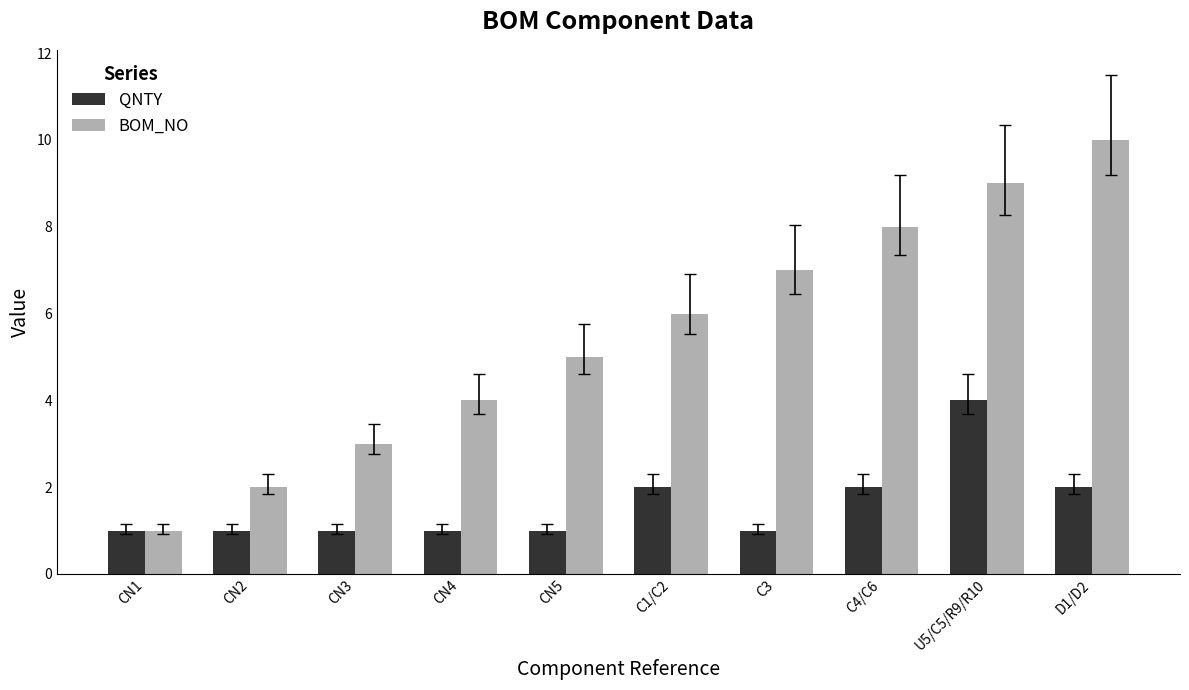

The QNTY series shows 3 at C4/C6. True or false?

False